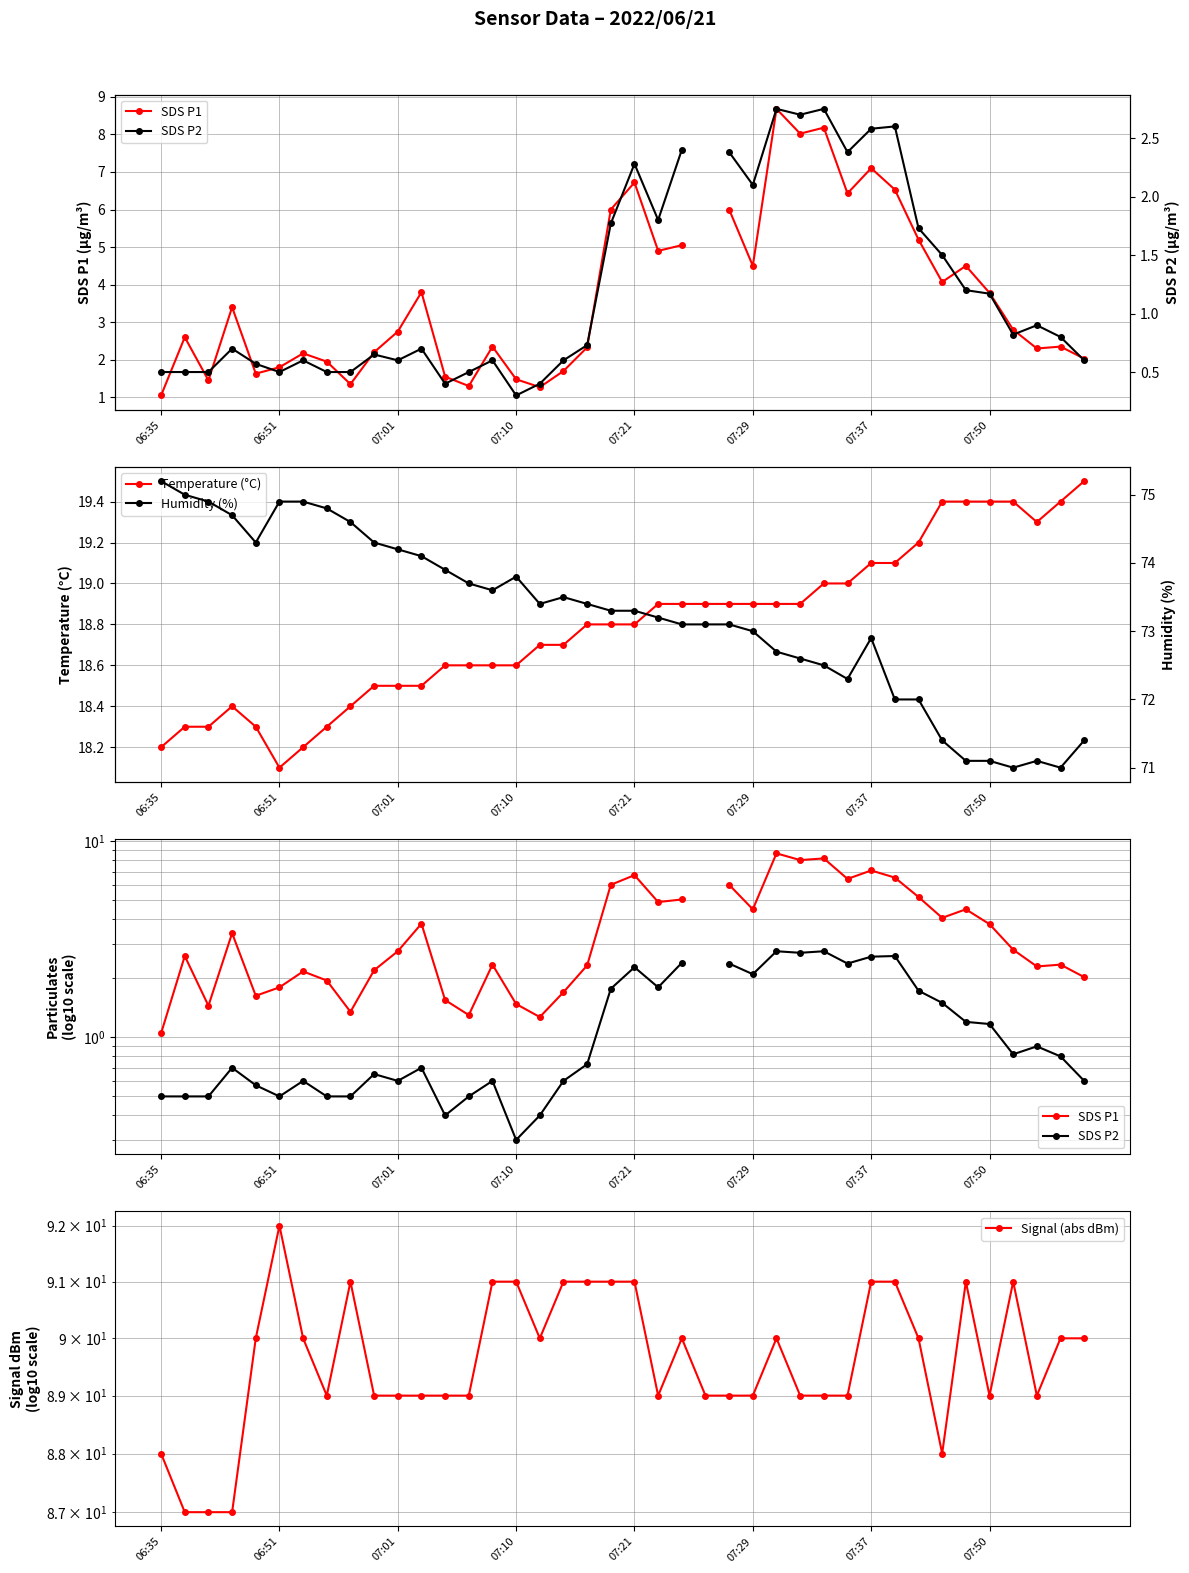

What are all the series names shown in the legend?

SDS P1, Temperature (°C), SDS P2, Signal (abs dBm), Humidity (%)